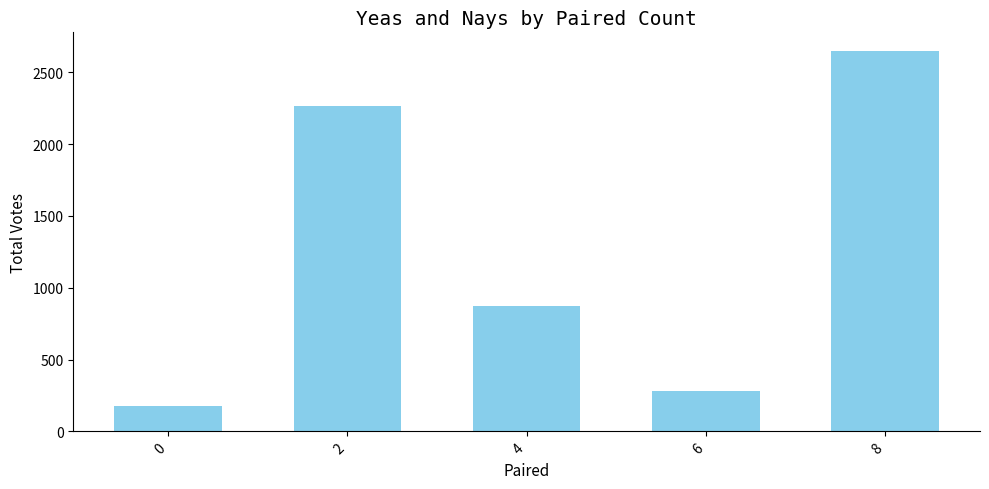

What is the difference between the maximum and minimum values?

2467